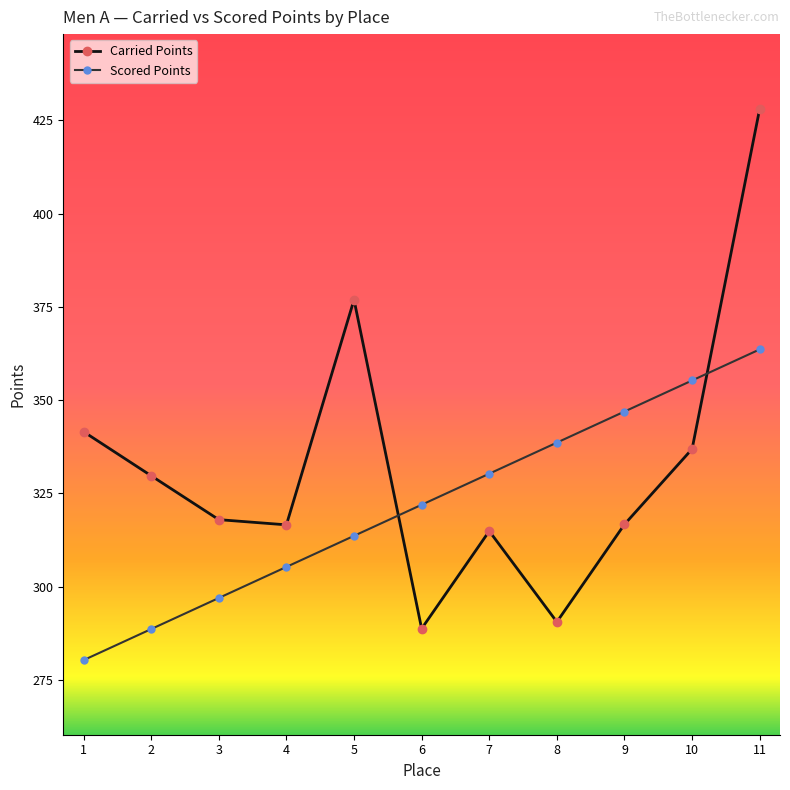

What is the total value across all series at 2?

618.4